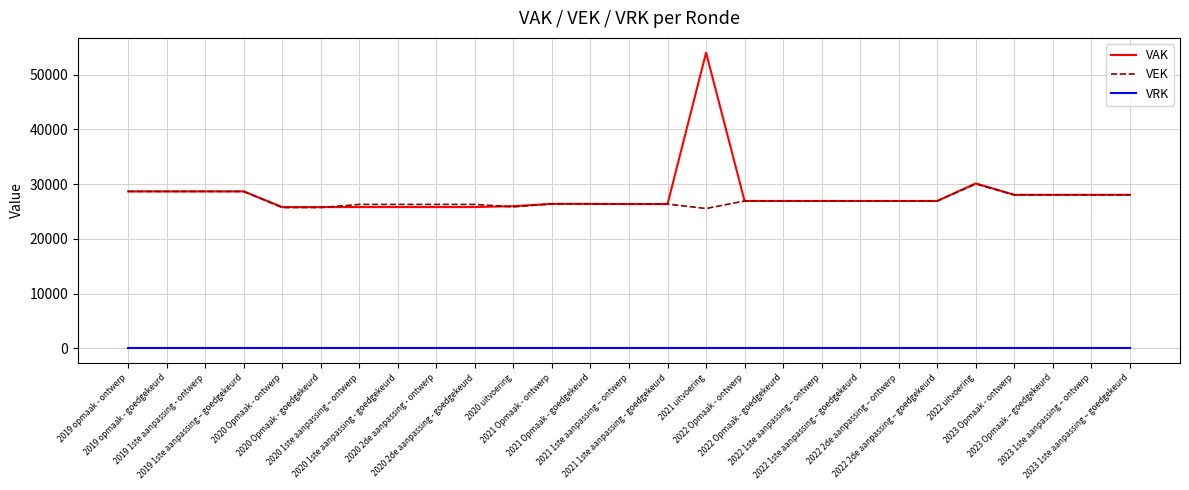

What is the sum of all VAK values?

759154